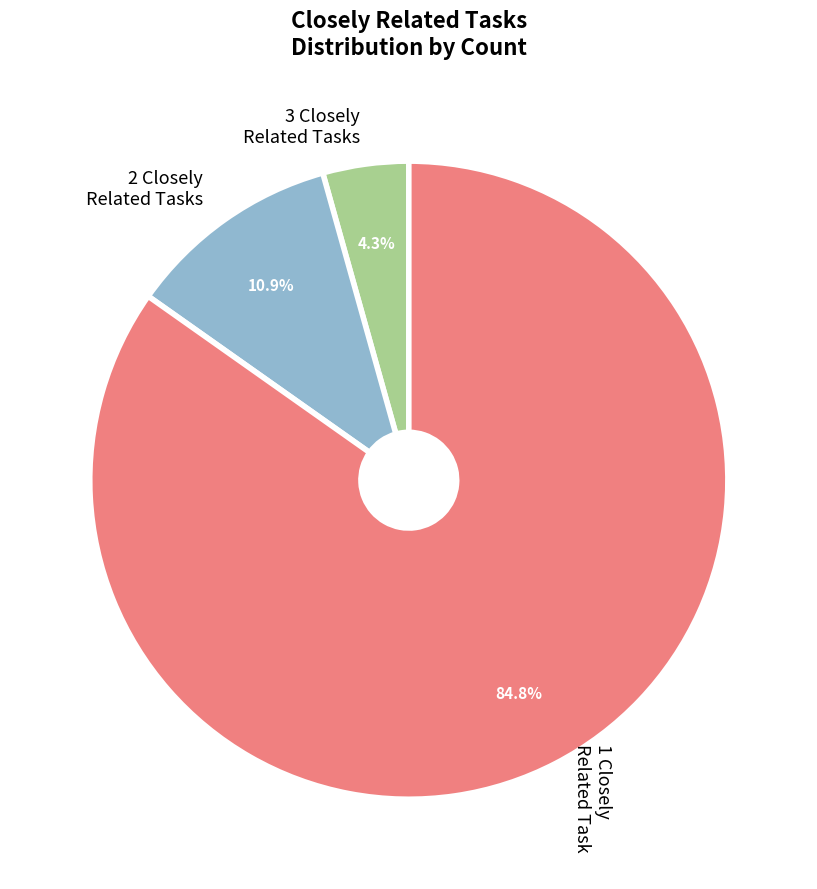

What portion of the pie excludes 1?

15.2%